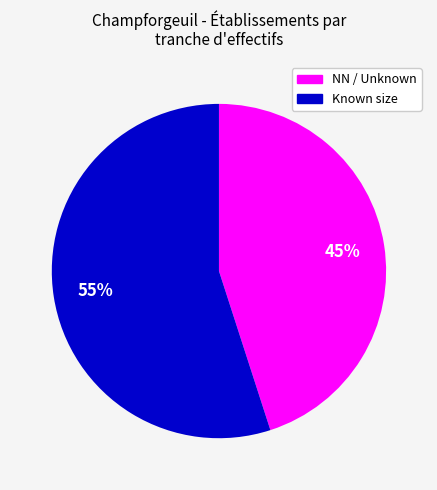

Which slice is the largest?

Known size